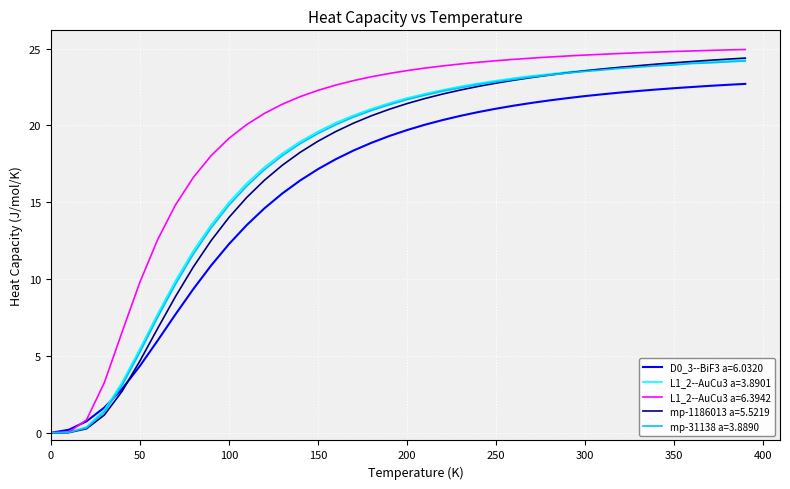

What is the maximum value shown in the chart?

24.9